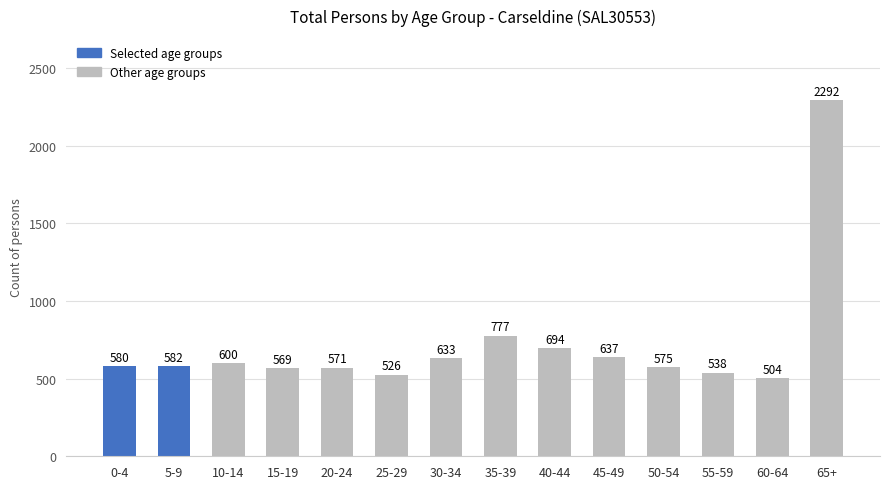

True or false: the data shows 580 at 0-4.

True